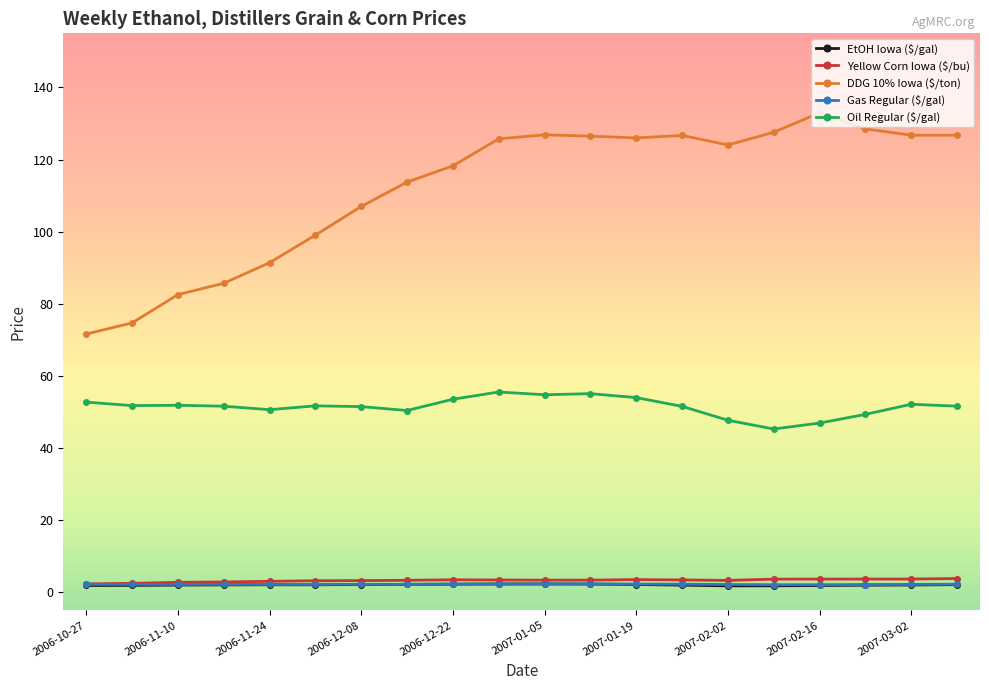

Which series has the largest total across all categories?

DDG 10% Iowa ($/ton)